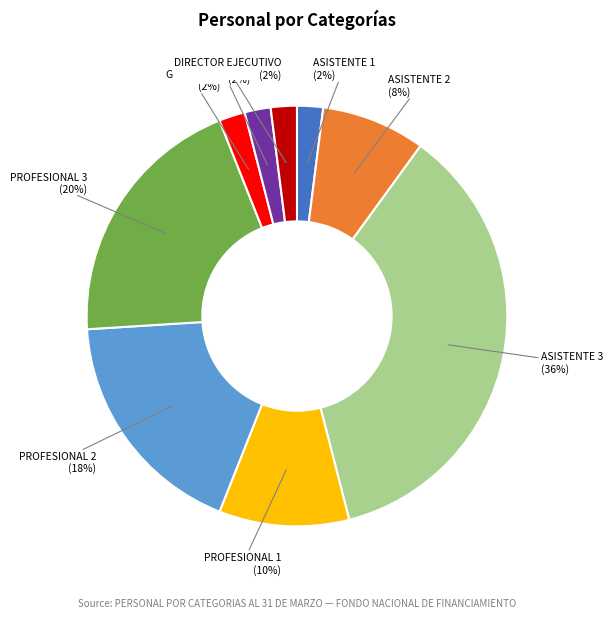

To the nearest percent, what is the average slice percentage?

11%